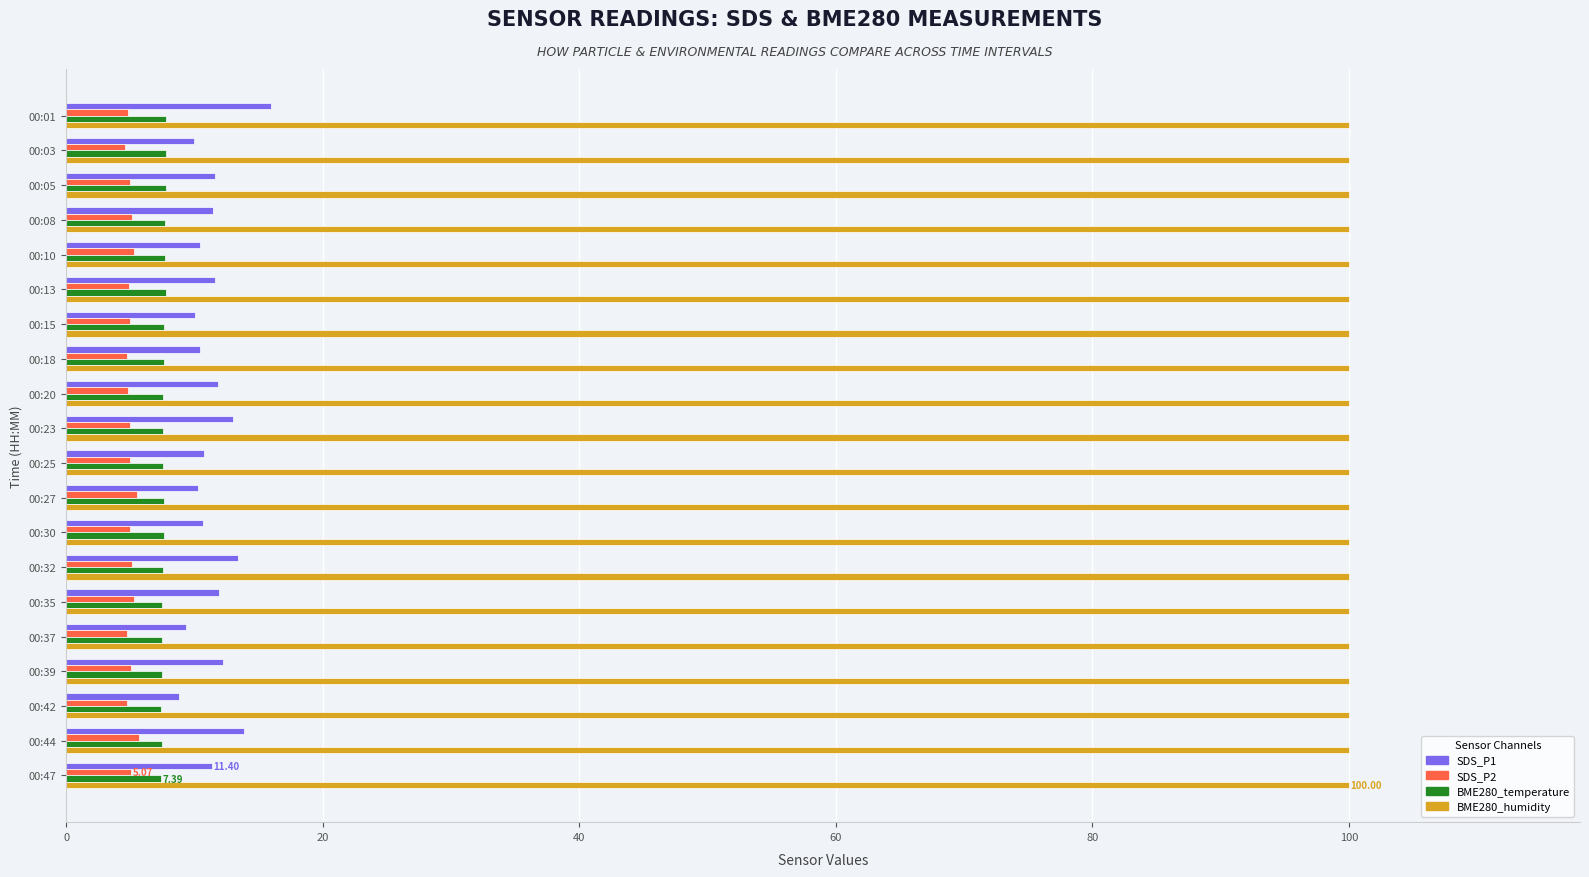

What is the total value across all series at 00:35?

124.7